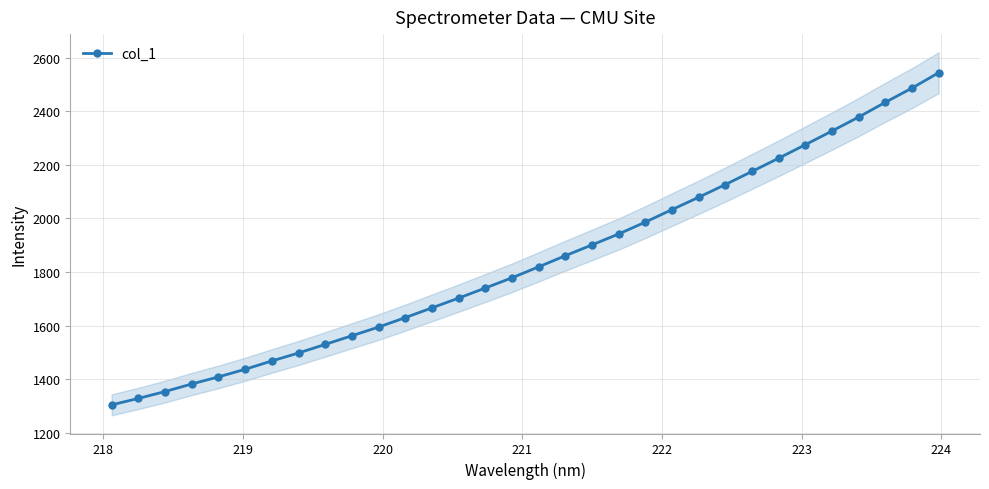

How many data points does each series have?

32